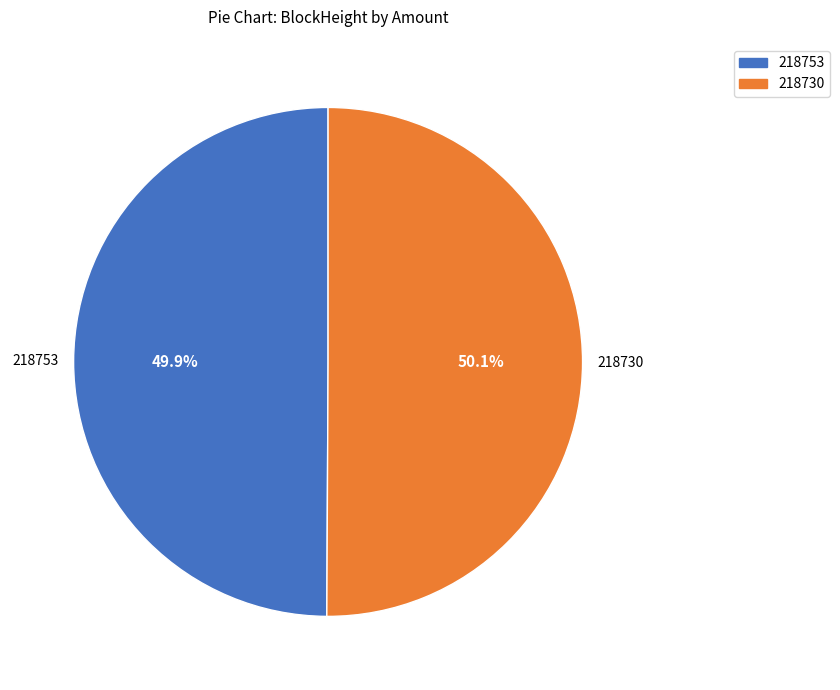

Is there a majority slice in this chart?

Yes